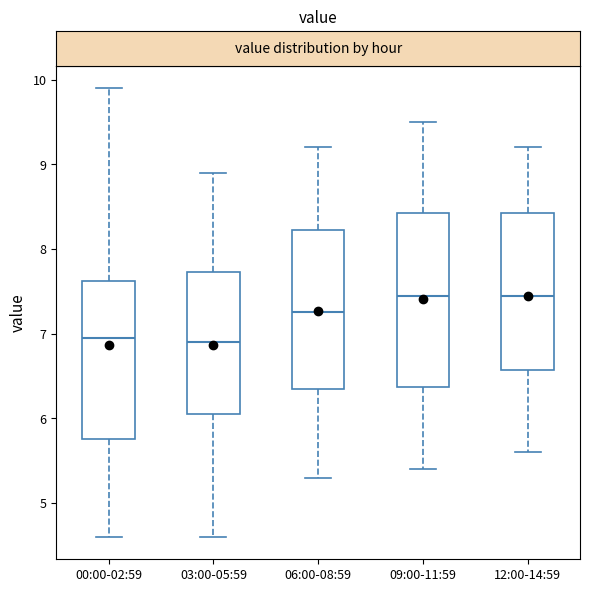

Reading left to right, read every box against the y-axis: the position of its median line, the range the box covers, and the ends of its whiskers. The values are not printed on the chart, so give them approximately, as read against the axis.

00:00-02:59: median 7.0, box 5.8 to 7.6, whiskers 4.6 to 9.9
03:00-05:59: median 6.9, box 6.1 to 7.7, whiskers 4.6 to 8.9
06:00-08:59: median 7.3, box 6.4 to 8.2, whiskers 5.3 to 9.2
09:00-11:59: median 7.5, box 6.4 to 8.4, whiskers 5.4 to 9.5
12:00-14:59: median 7.5, box 6.6 to 8.4, whiskers 5.6 to 9.2